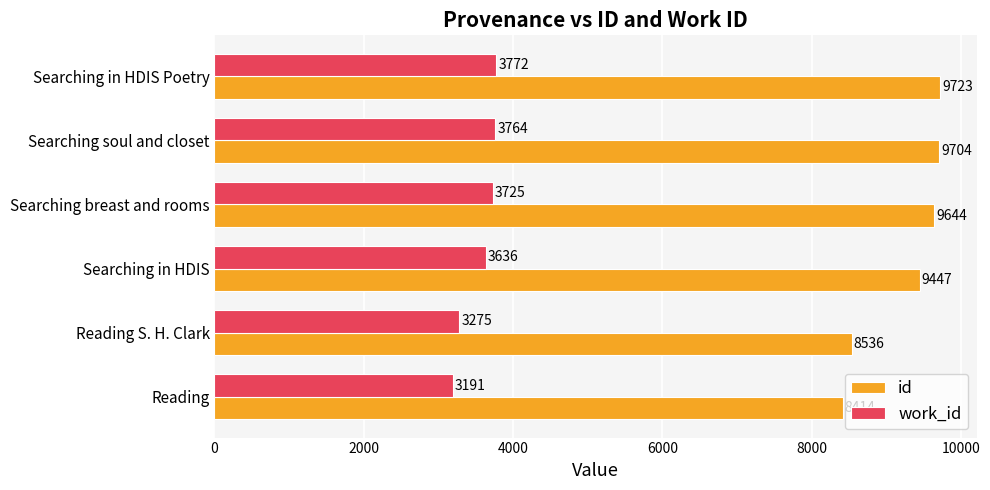

What is the difference between the maximum and minimum values in the id series?

1309